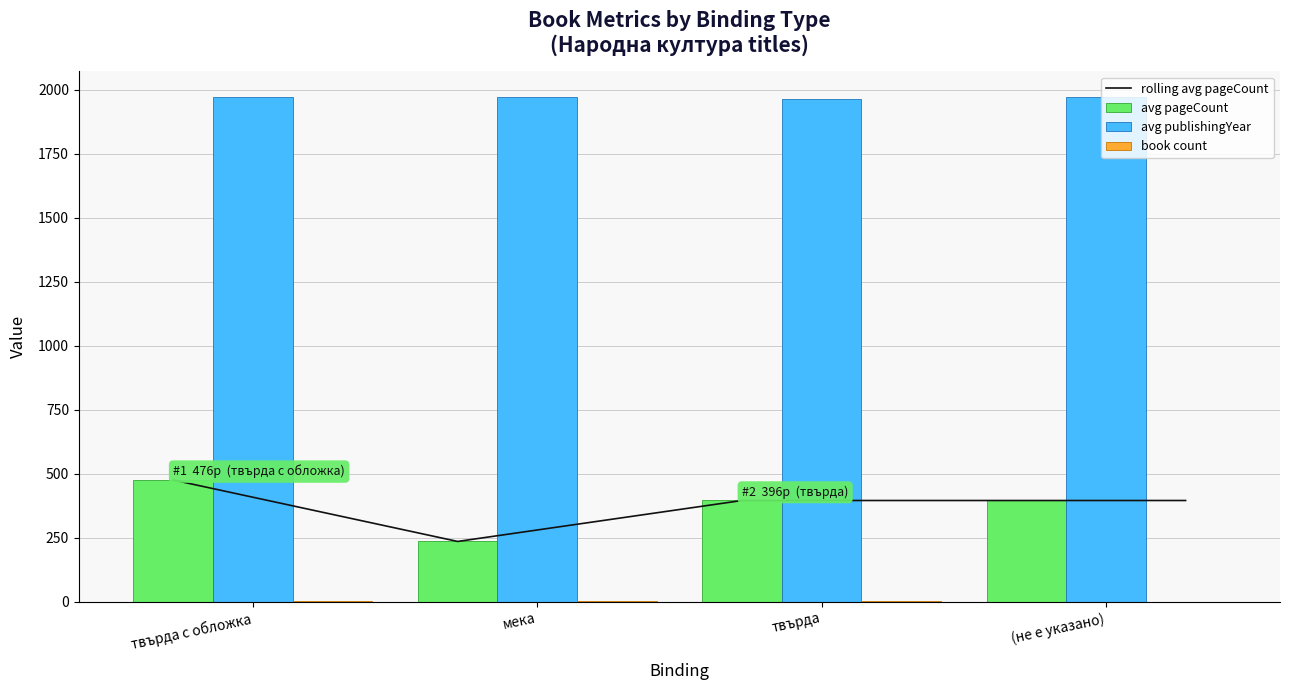

Which series has the largest range (max minus min)?

avg_pageCount